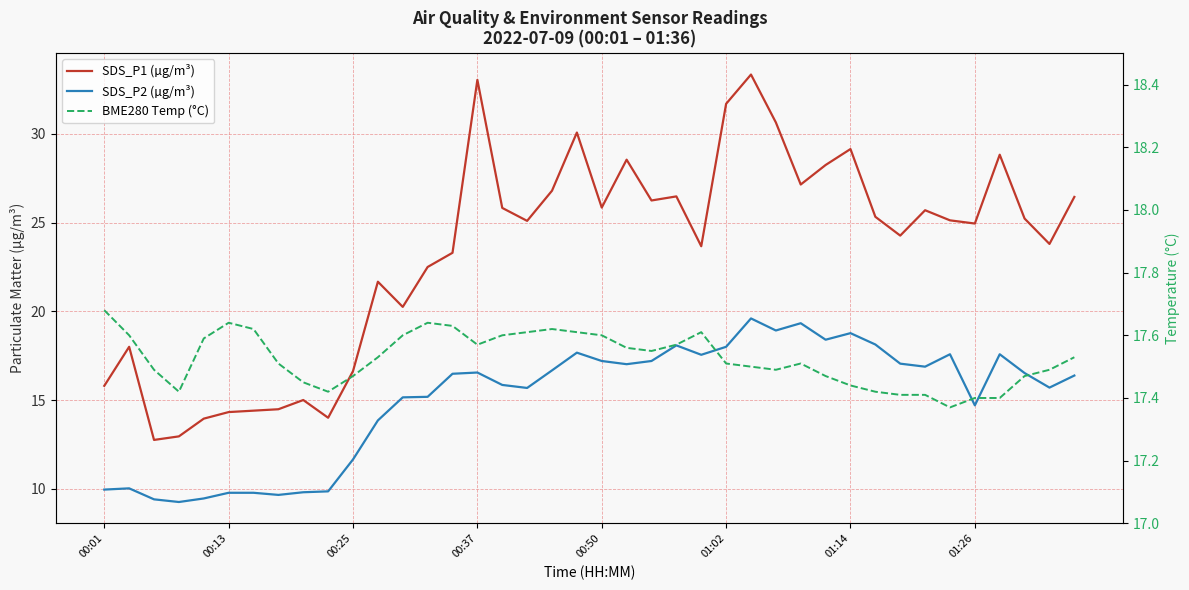

What is the difference between the SDS_P2 (µg/m³) values at 00:01 and 19?

7.7